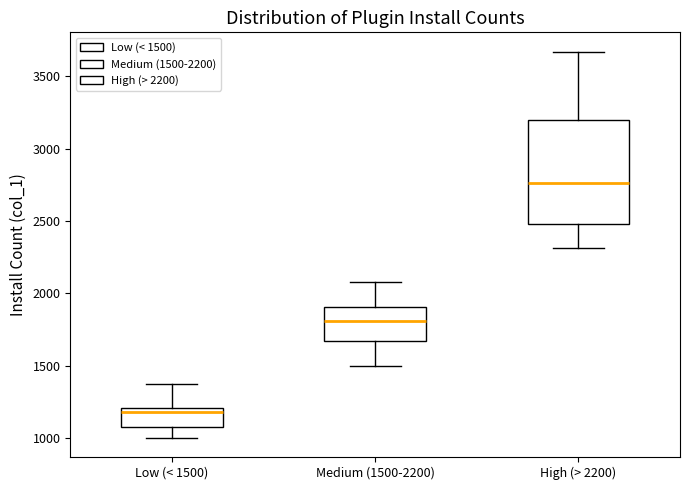

Comparing the boxes themselves (not the whiskers), which one is the tallest?

High (> 2200)